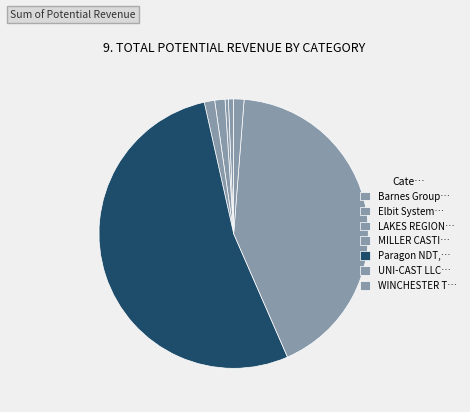

Is there a majority slice in this chart?

Yes